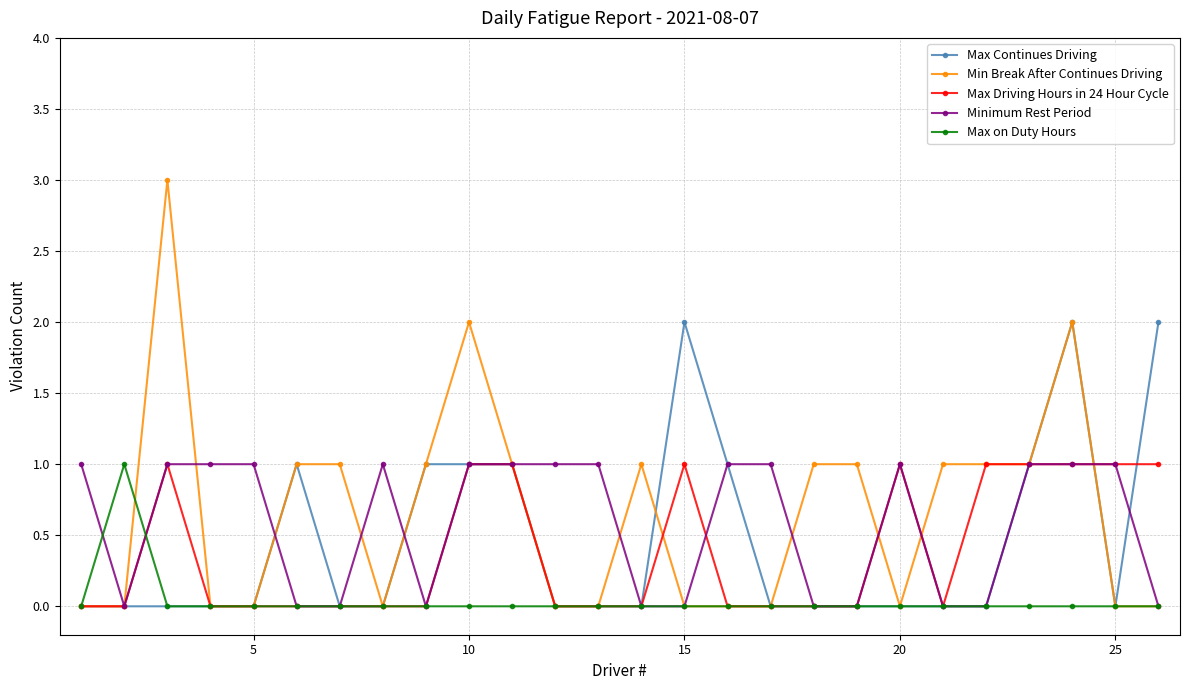

What is the value of the Minimum Rest Period point at the 12th from the left?

1